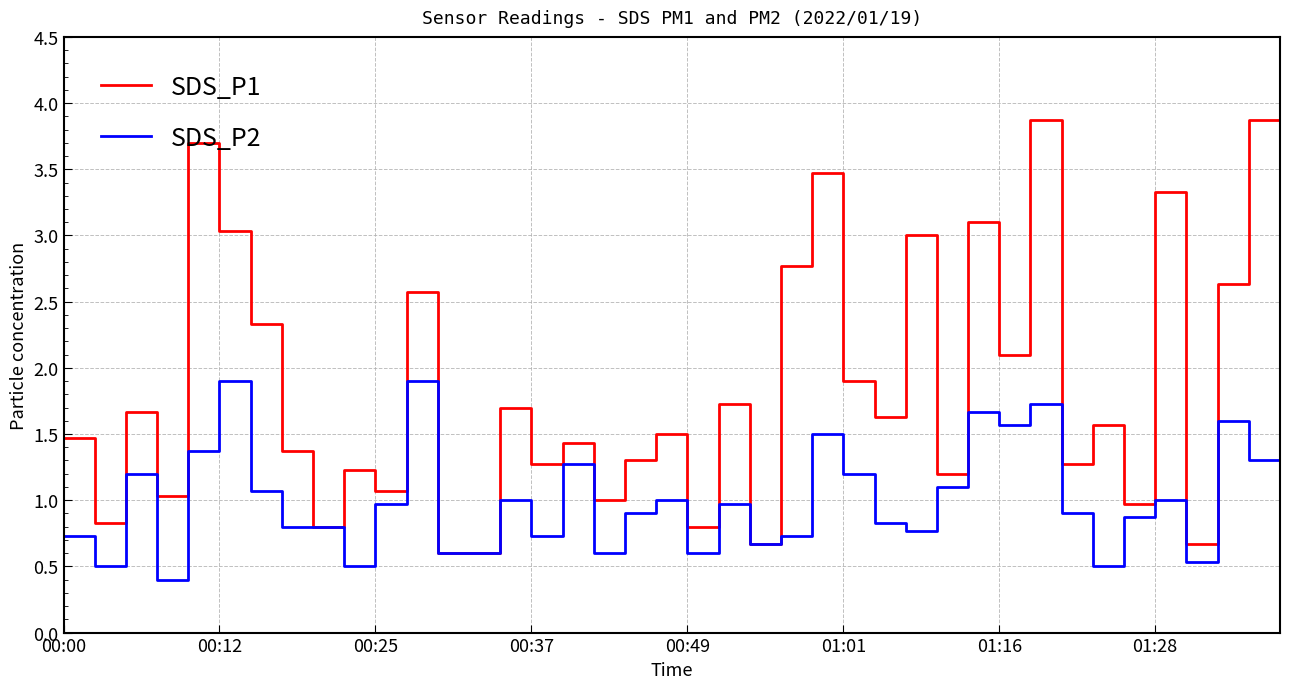

Which series has the largest range (max minus min)?

SDS_P1